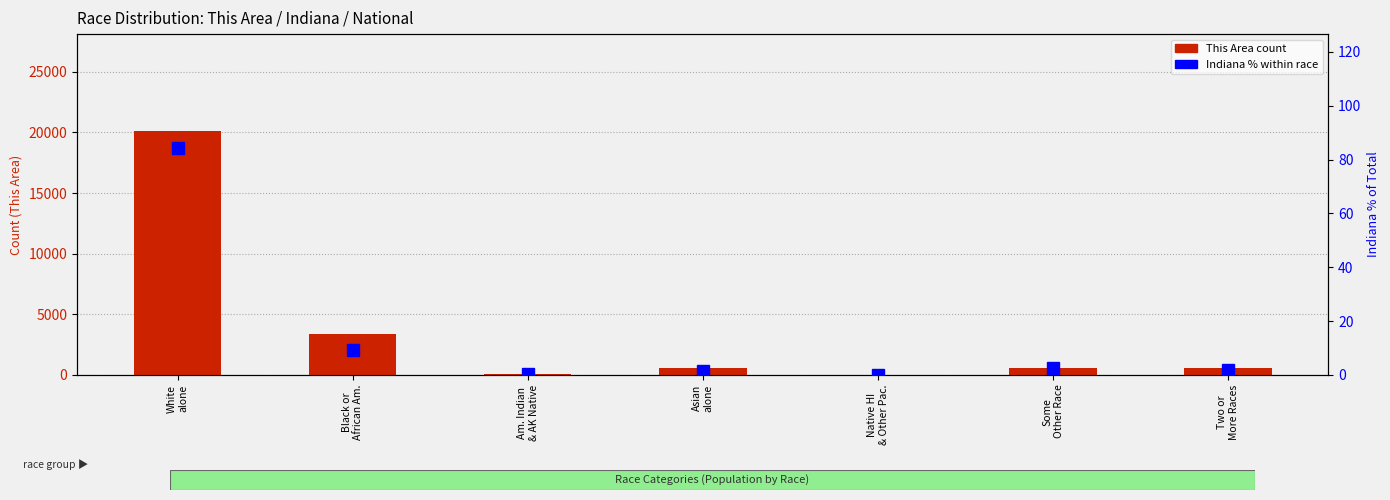

Which series has the largest range (max minus min)?

This Area count